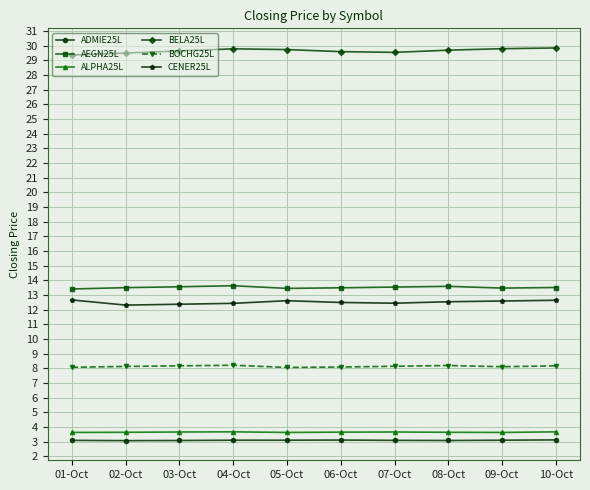

What value does the BOCHG25L series have at 01-Oct?

8.1